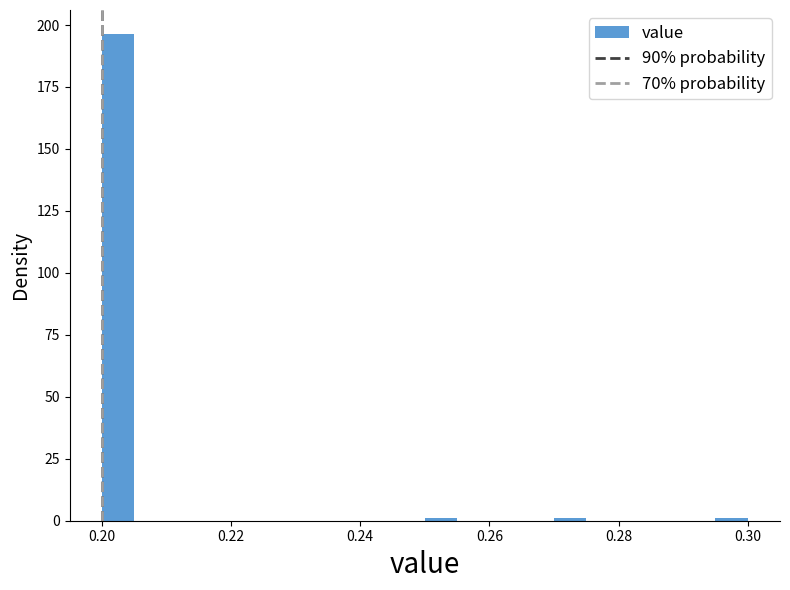

Read against the x-axis, roughly where is the centre of the tallest bar?

0.202